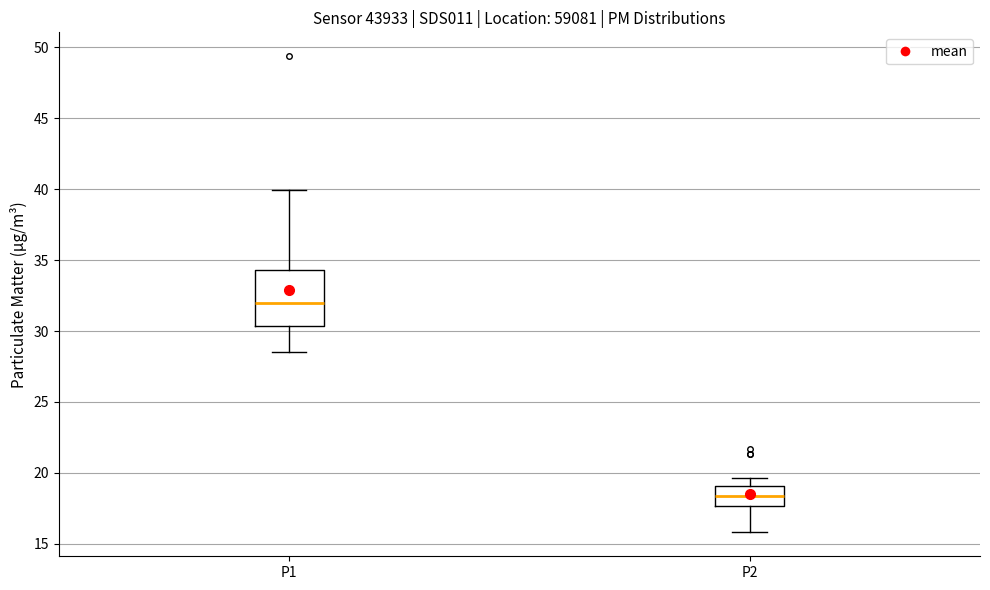

Reading left to right, transcribe this box plot: for each box, give where its median line is, the range the box spans, and where its two whiskers end, as read against the y-axis. The values are not printed on the chart, so give them approximately, as read against the axis.

P1: median 32.0, box 30.5 to 34.5, whiskers 28.5 to 40.0
P2: median 18.5, box 17.5 to 19.0, whiskers 16.0 to 19.5